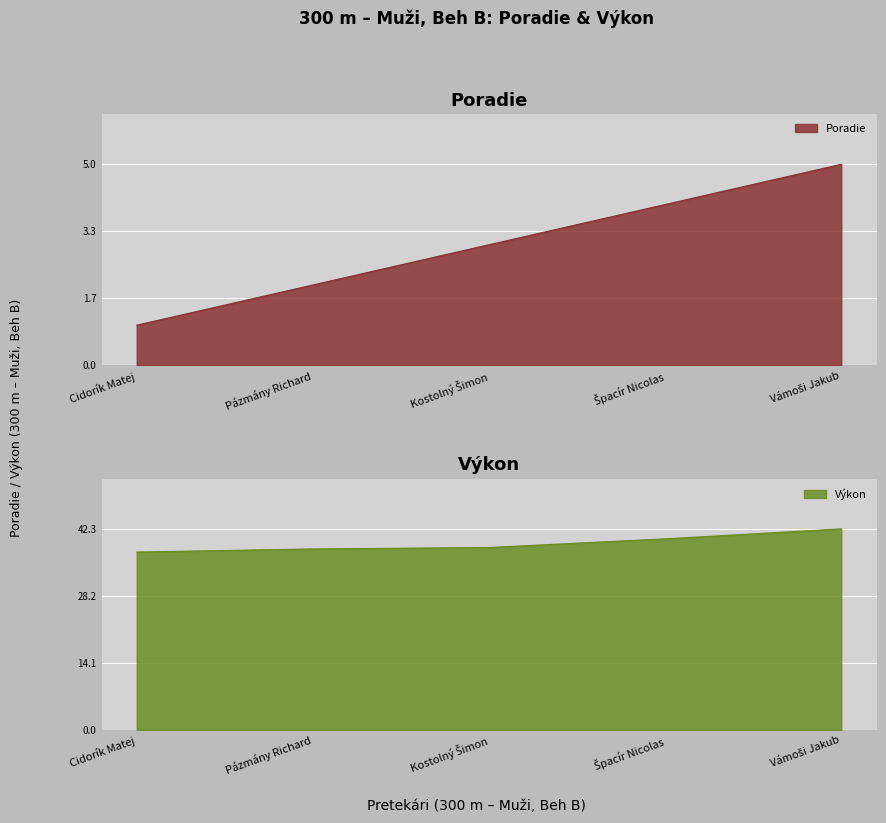

Where does the Poradie series first go above 3?

Špacír Nicolas